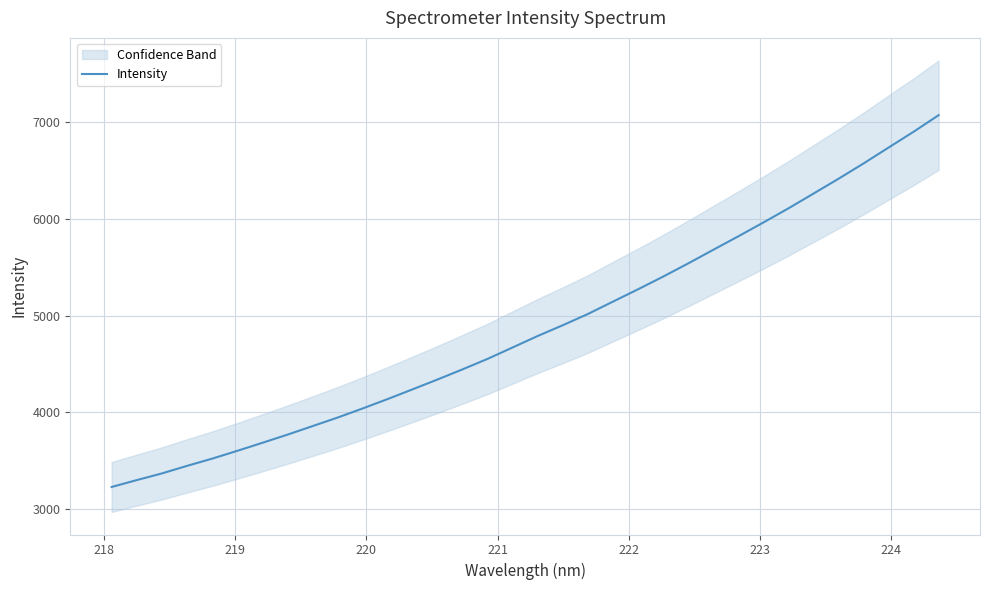

What is the maximum value for Intensity?

7073.3